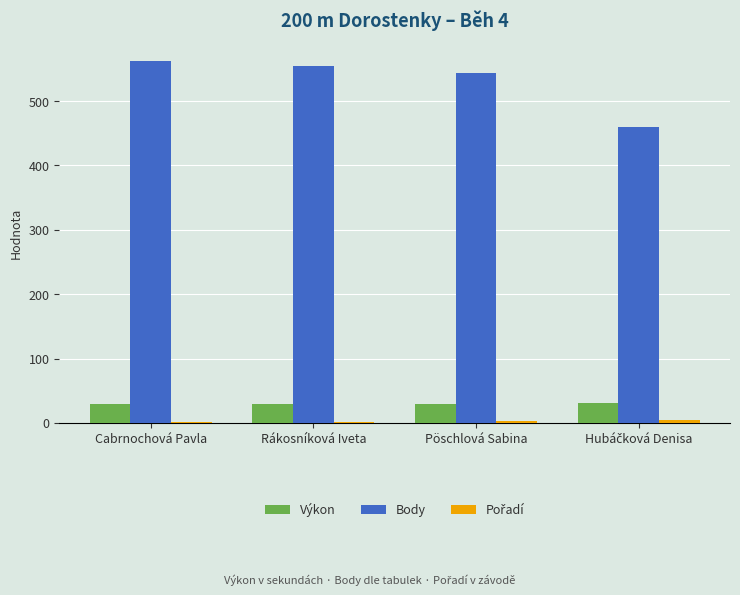

Which series has the largest total across all categories?

Body